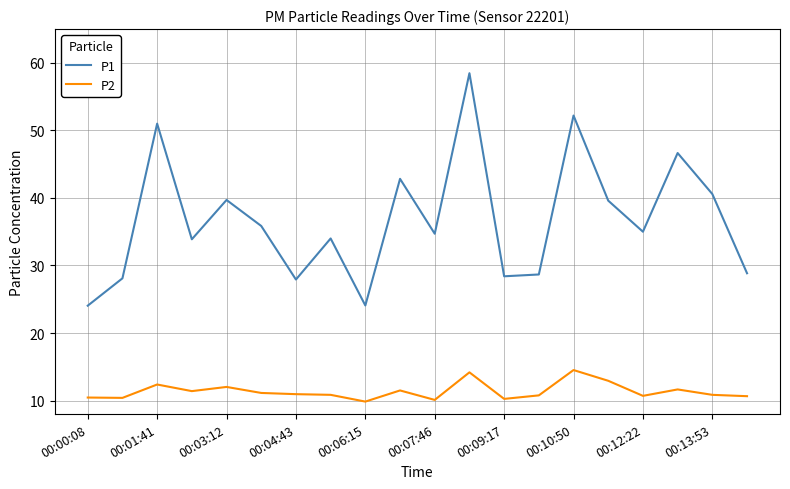

True or false: P2 and P1 cross at least once.

False